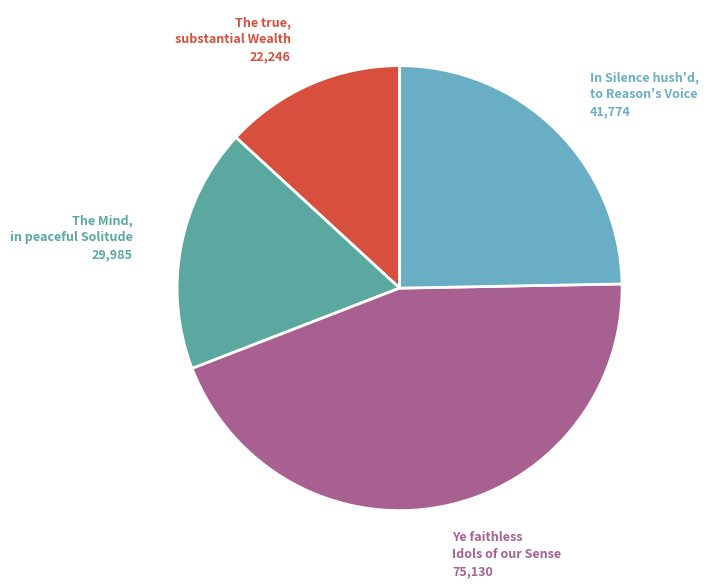

Combined, do Ye faithless Idols of our Sense and The Mind, in peaceful Solitude account for over 50%?

Yes